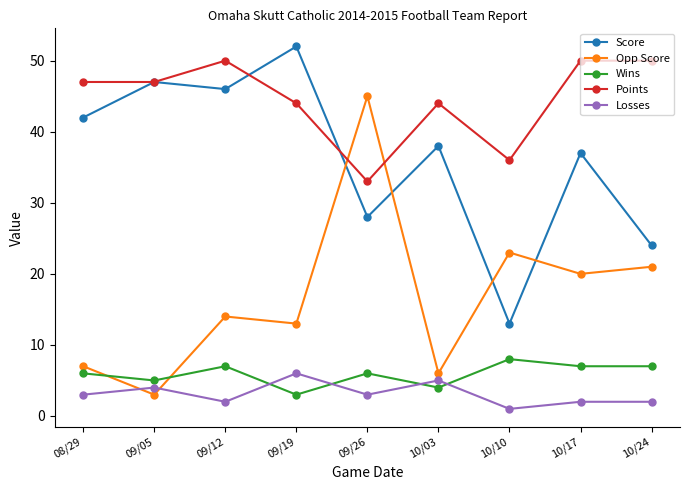

At how many categories does at least one series exceed 2?

9